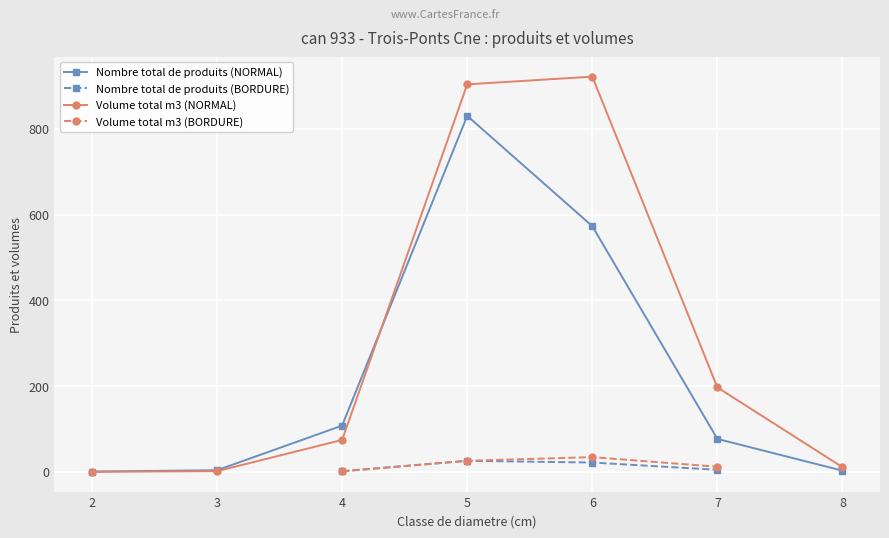

True or false: Volume total m3 (NORMAL) has more than 0 interior local peaks.

True